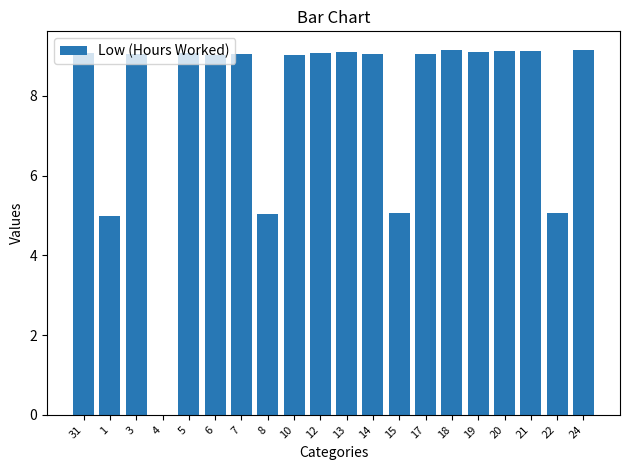

Where does the data first go above 9?

31